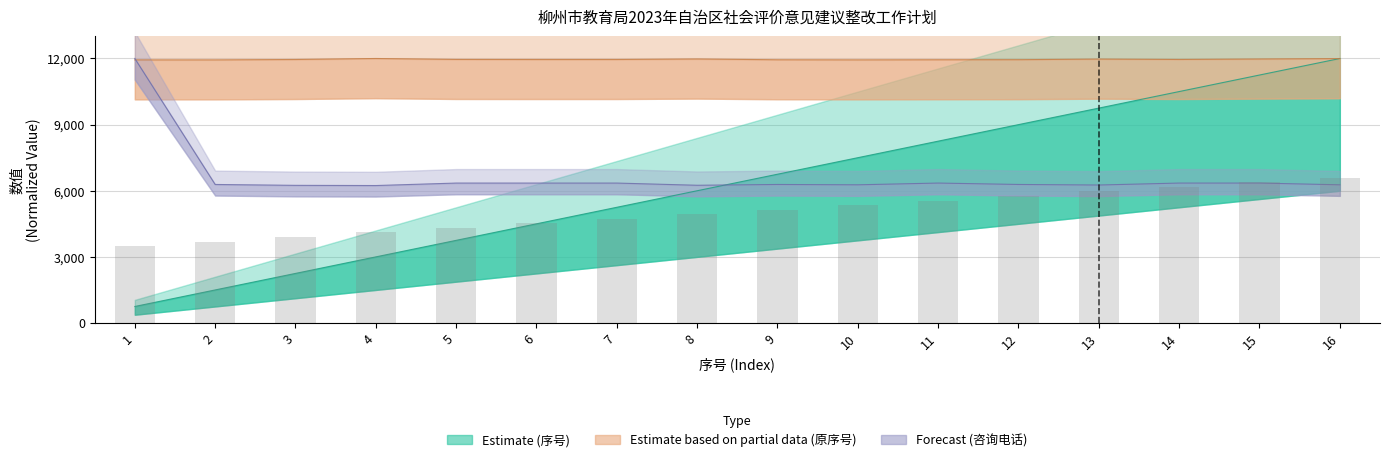

Between 4 and 12, which is larger?

12